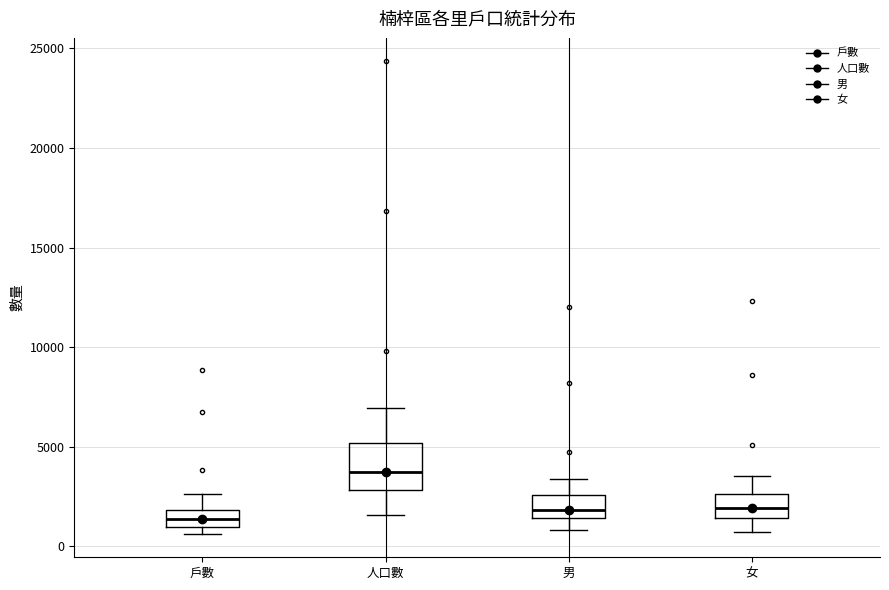

Reading left to right, transcribe this box plot: for each box, give where its median line is, the range the box spans, and where its two whiskers end, as read against the y-axis. The values are not printed on the chart, so give them approximately, as read against the axis.

戶數: median 1500, box 1000 to 2000, whiskers 500 to 2500
人口數: median 3500, box 3000 to 5000, whiskers 1500 to 7000
男: median 2000, box 1500 to 2500, whiskers 1000 to 3500
女: median 2000, box 1500 to 2500, whiskers 500 to 3500